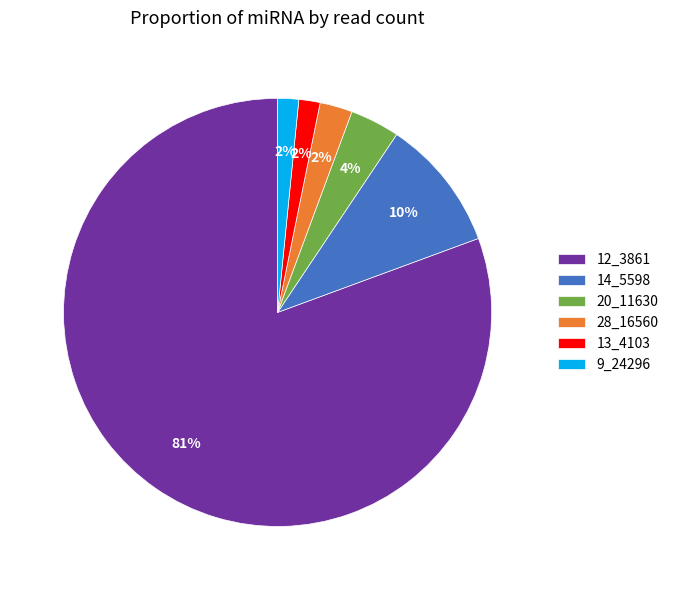

To the nearest percent, what percentage of the pie is 14_5598?

10%